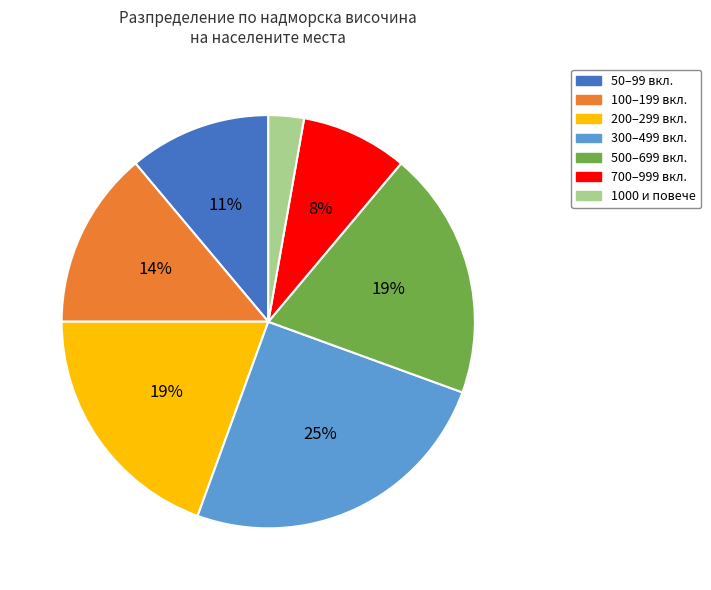

Is there a majority slice in this chart?

No